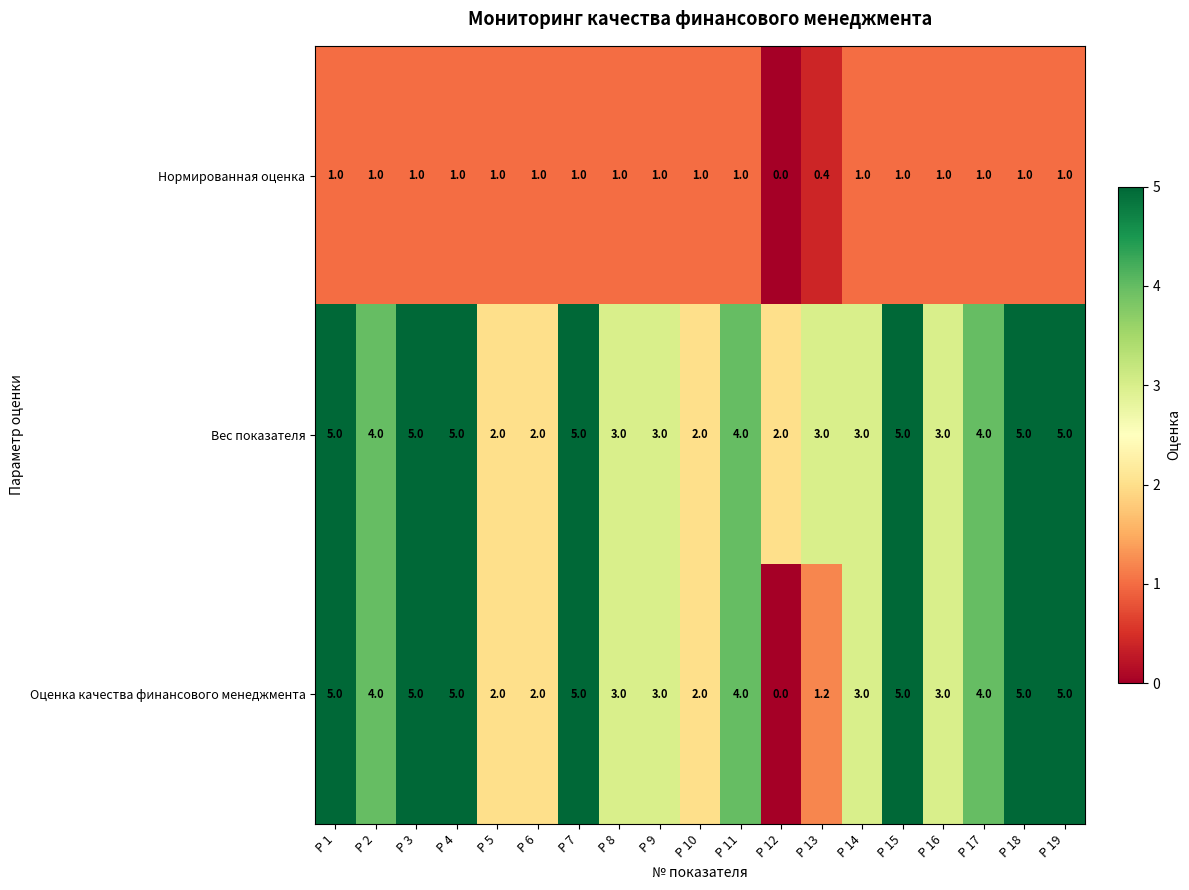

Read the Вес показателя value at P 1.

5.0